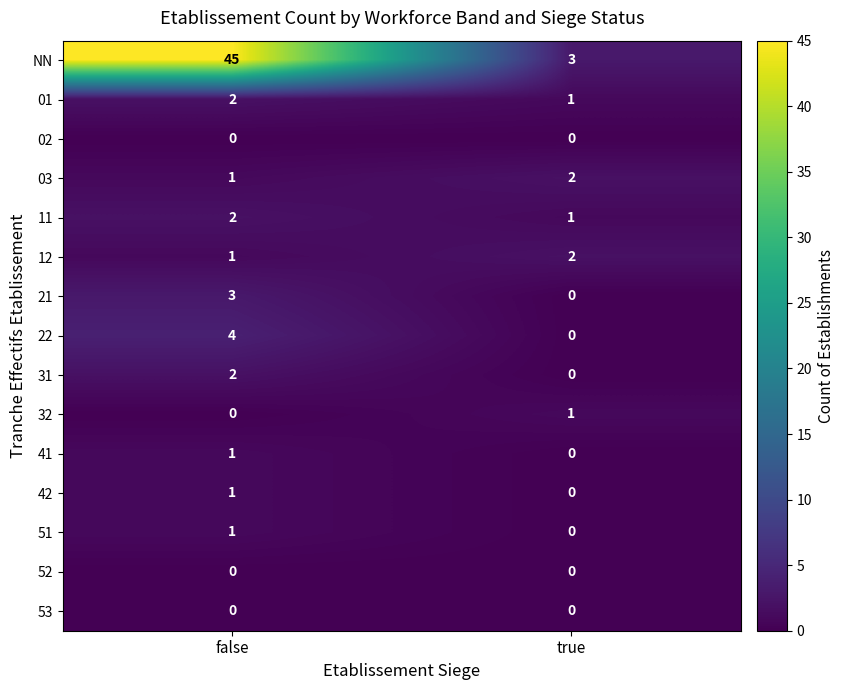

List the labels in order of 42 value, largest first.

false, true